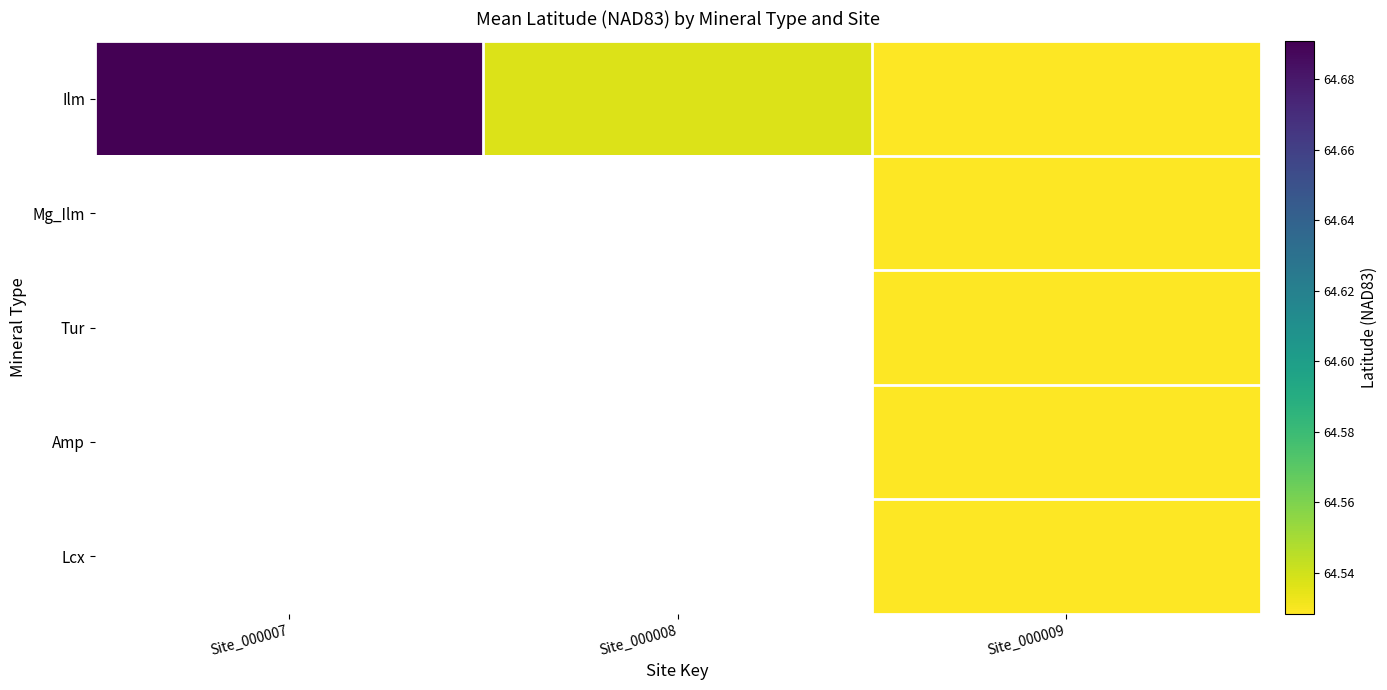

What is the sum of the Ilm values at Site_000008 and Site_000007?

129.2